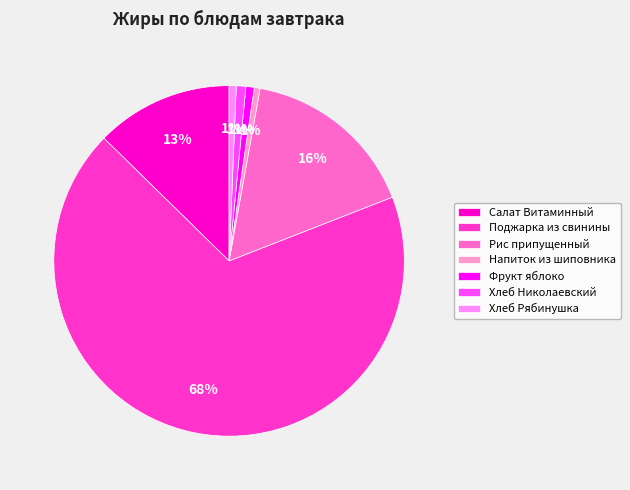

What is the largest slice in the pie chart?

Поджарка из свинины